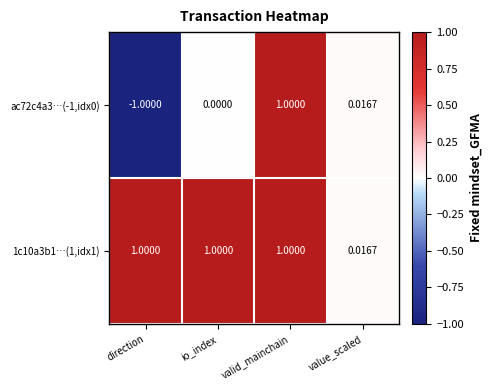

What is the smallest value displayed?

-1.0